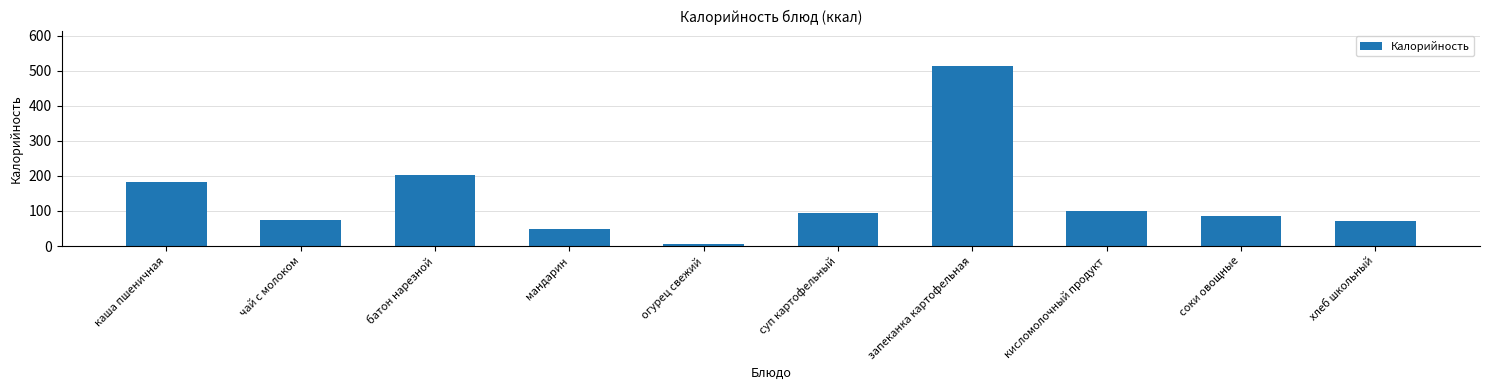

Reading right to left, transcribe all the data shown in this chart.

хлеб школьный=72	соки овощные=86	кисломолочный продукт=100	запеканка картофельная=512	суп картофельный=95	огурец свежий=6	мандарин=49	батон нарезной=202	чай с молоком=75	каша пшеничная=183